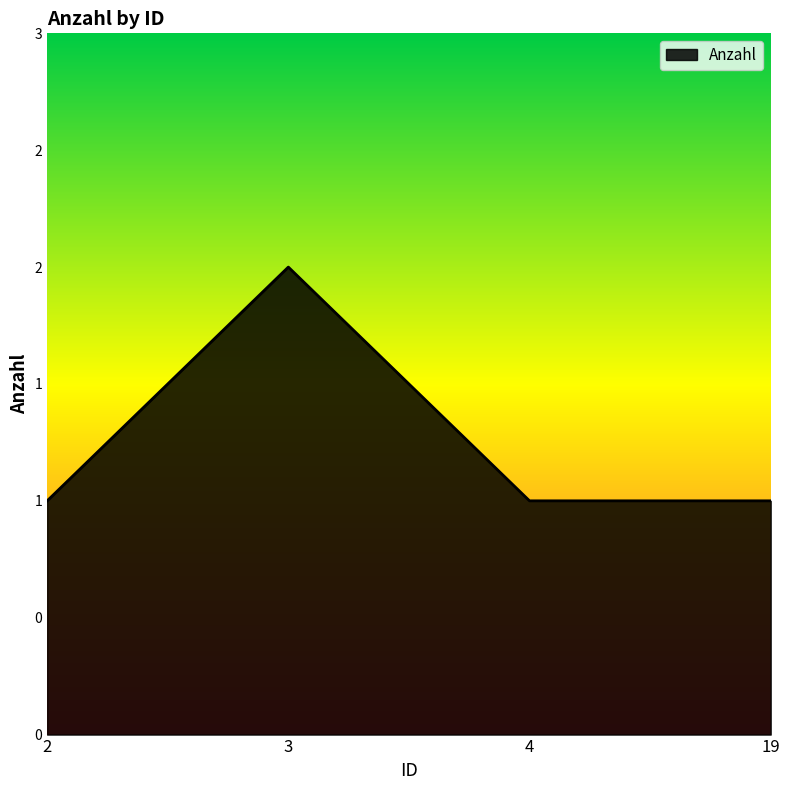

Does the chart have visible grid lines?

No